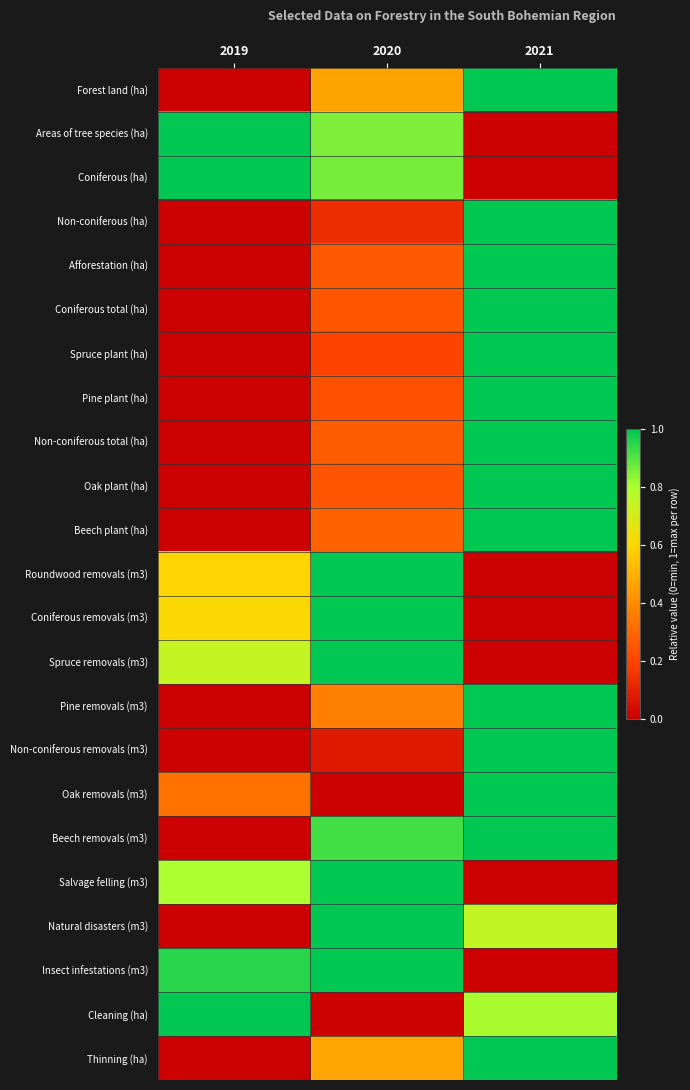

Reading right to left, what are all the values shown in this chart?

Forest land (ha): 2021=1.0	2020=0.5	2019=0.0
Areas of tree species (ha): 2021=0.0	2020=0.9	2019=1.0
Coniferous (ha): 2021=0.0	2020=0.9	2019=1.0
Non-coniferous (ha): 2021=1.0	2020=0.1	2019=0.0
Afforestation (ha): 2021=1.0	2020=0.3	2019=0.0
Coniferous total (ha): 2021=1.0	2020=0.3	2019=0.0
Spruce plant (ha): 2021=1.0	2020=0.2	2019=0.0
Pine plant (ha): 2021=1.0	2020=0.2	2019=0.0
Non-coniferous total (ha): 2021=1.0	2020=0.3	2019=0.0
Oak plant (ha): 2021=1.0	2020=0.2	2019=0.0
Beech plant (ha): 2021=1.0	2020=0.3	2019=0.0
Roundwood removals (m3): 2021=0.0	2020=1.0	2019=0.6
Coniferous removals (m3): 2021=0.0	2020=1.0	2019=0.6
Spruce removals (m3): 2021=0.0	2020=1.0	2019=0.7
Pine removals (m3): 2021=1.0	2020=0.4	2019=0.0
Non-coniferous removals (m3): 2021=1.0	2020=0.1	2019=0.0
Oak removals (m3): 2021=1.0	2020=0.0	2019=0.3
Beech removals (m3): 2021=1.0	2020=0.9	2019=0.0
Salvage felling (m3): 2021=0.0	2020=1.0	2019=0.8
Natural disasters (m3): 2021=0.7	2020=1.0	2019=0.0
Insect infestations (m3): 2021=0.0	2020=1.0	2019=1.0
Cleaning (ha): 2021=0.8	2020=0.0	2019=1.0
Thinning (ha): 2021=1.0	2020=0.5	2019=0.0